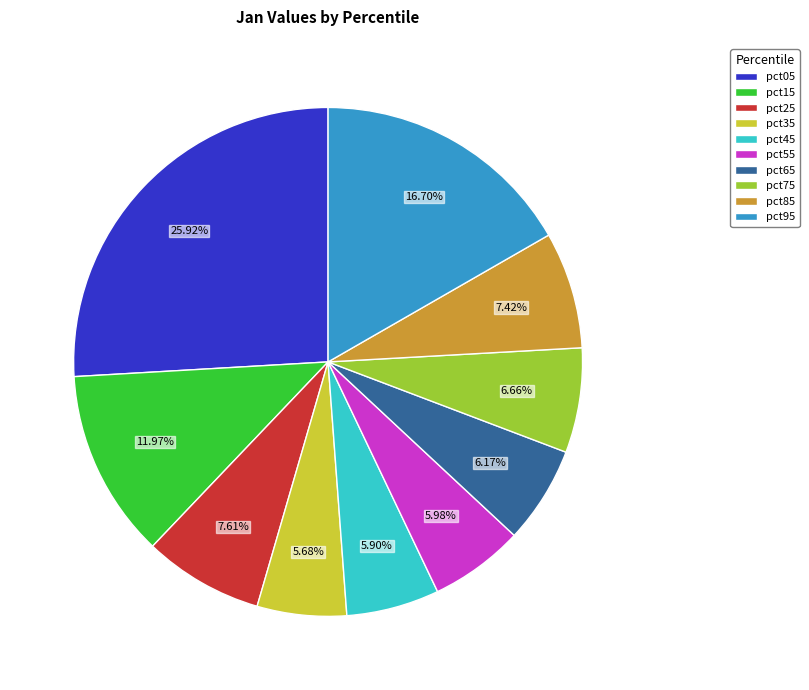

What percentage is the pct55 slice, to the nearest percent?

6%